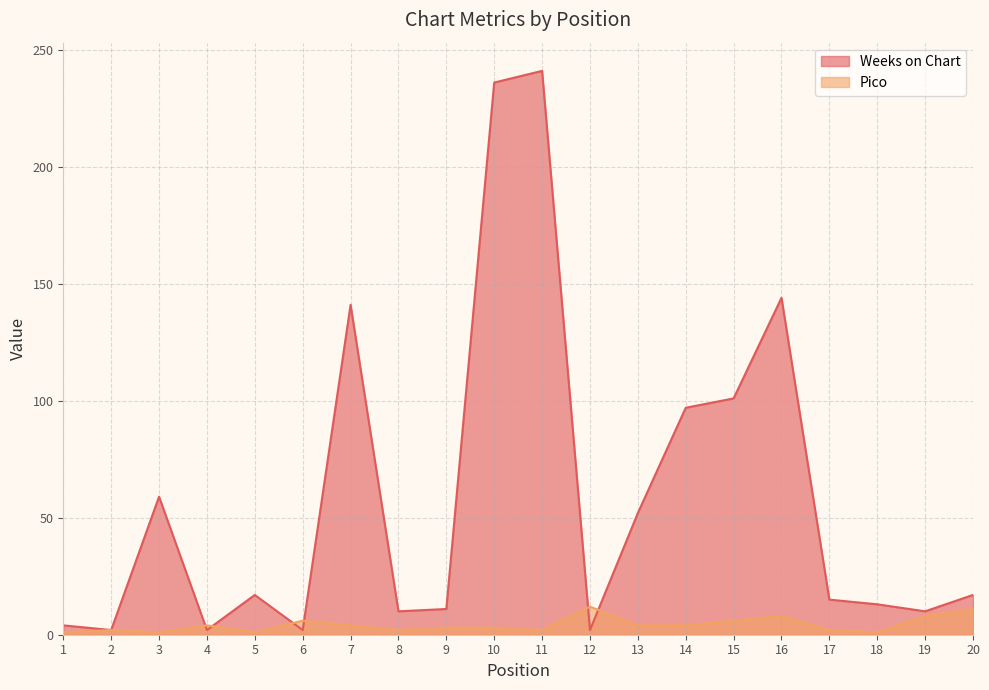

In Weeks on Chart, how many points are higher than both neighbors (excluding endpoints)?

5